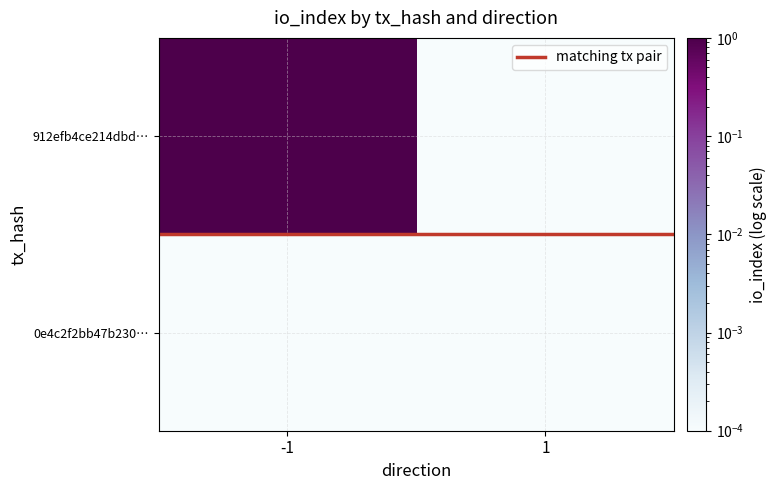

Rank the series at 1 from lowest to highest value.

912efb4ce214dbd…, 0e4c2f2bb47b230…, matching tx pair